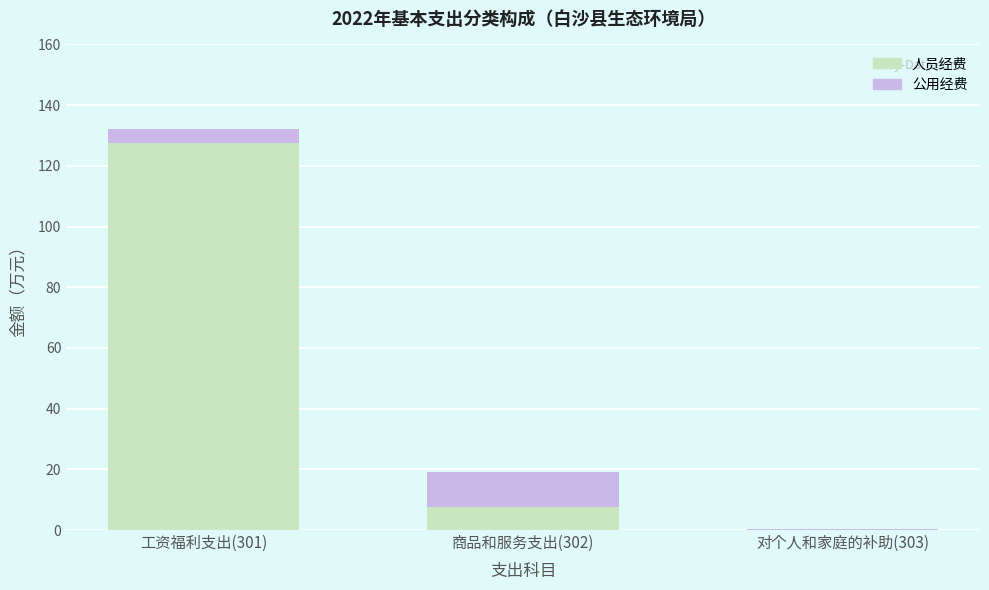

What is the total value across all series at 工资福利支出(301)?

132.1